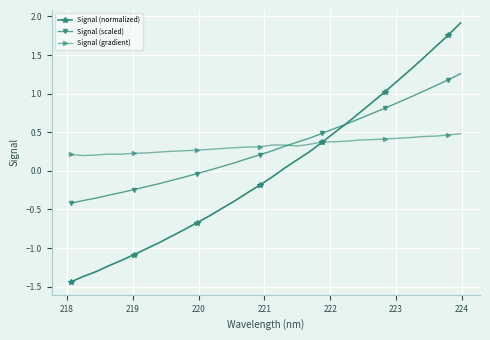

Rank the series by their maximum value, from lowest to highest.

Signal (gradient), Signal (scaled), Signal (normalized)